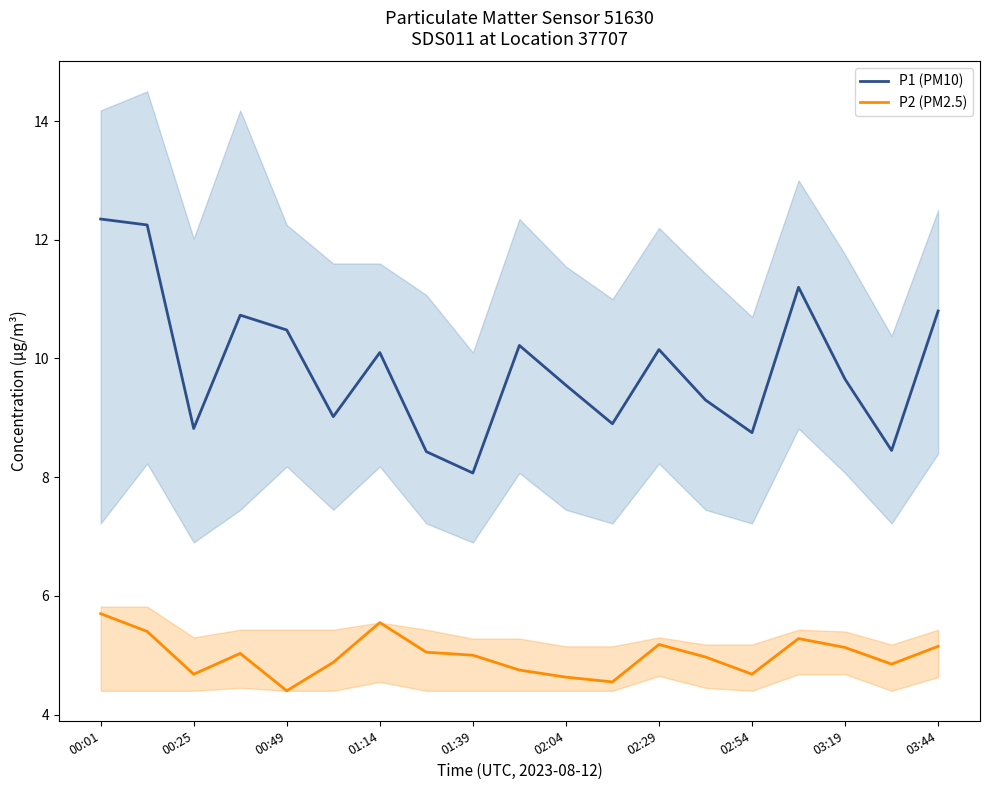

What is the greatest value displayed?

12.3